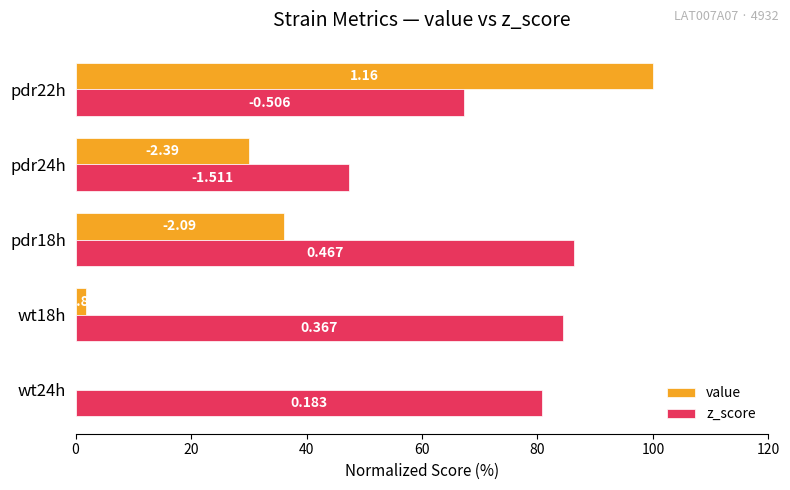

What are all the series names shown in the legend?

value, z_score